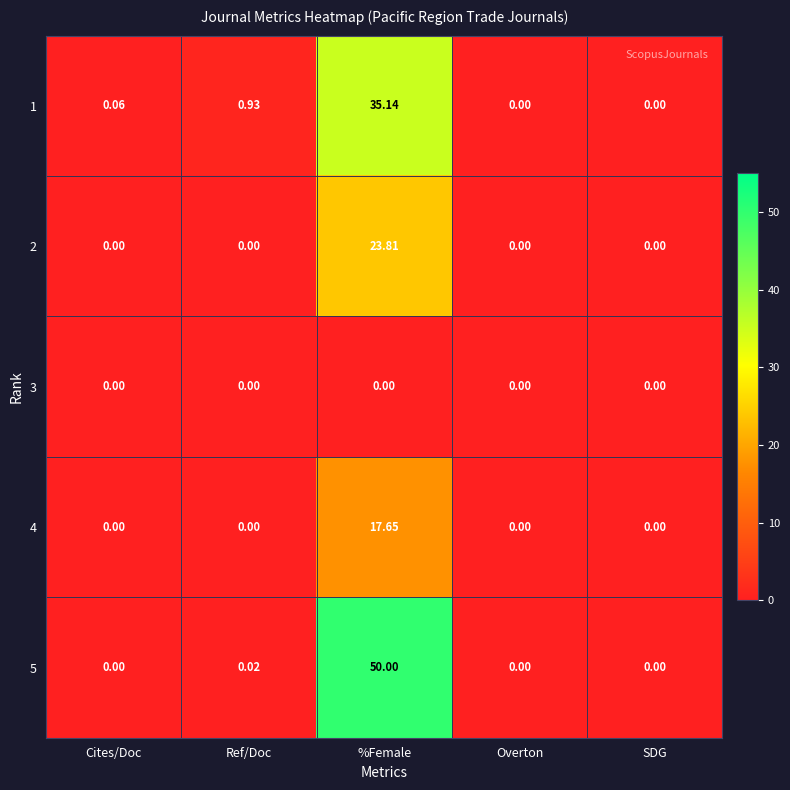

How many categories are shown in the chart?

5